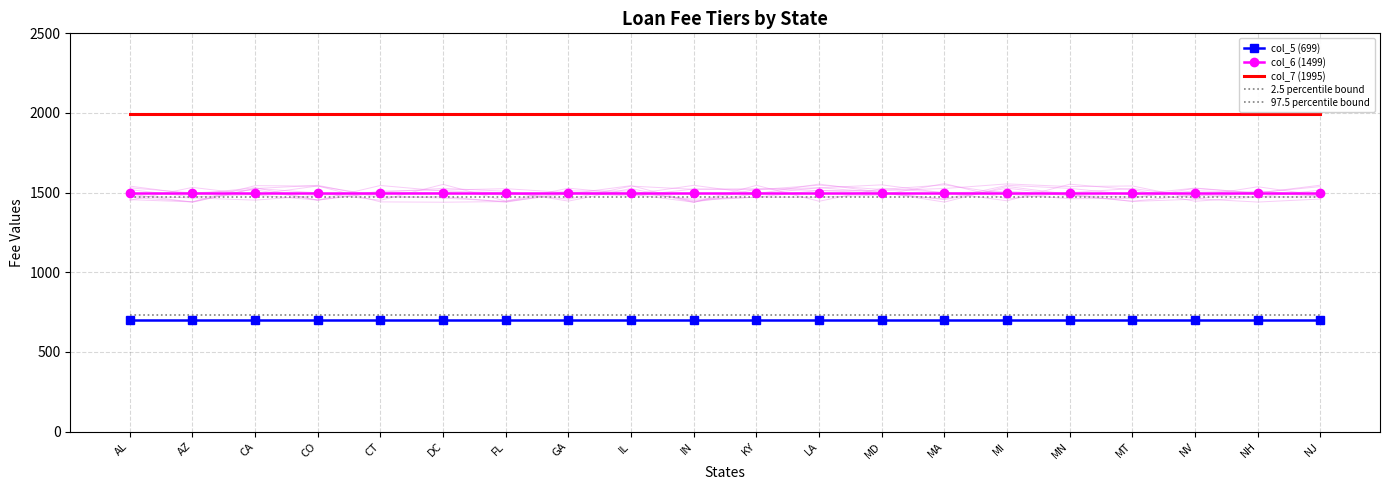

True or false: col_5 (699) and 2.5 percentile bound cross at least once.

False